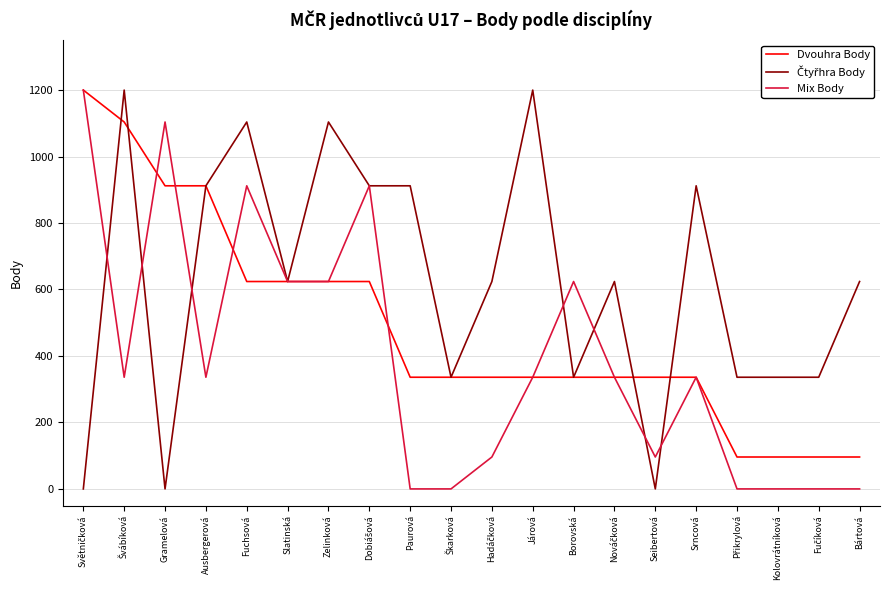

Between Borovská and Bártová, which series saw the biggest shift?

Mix Body